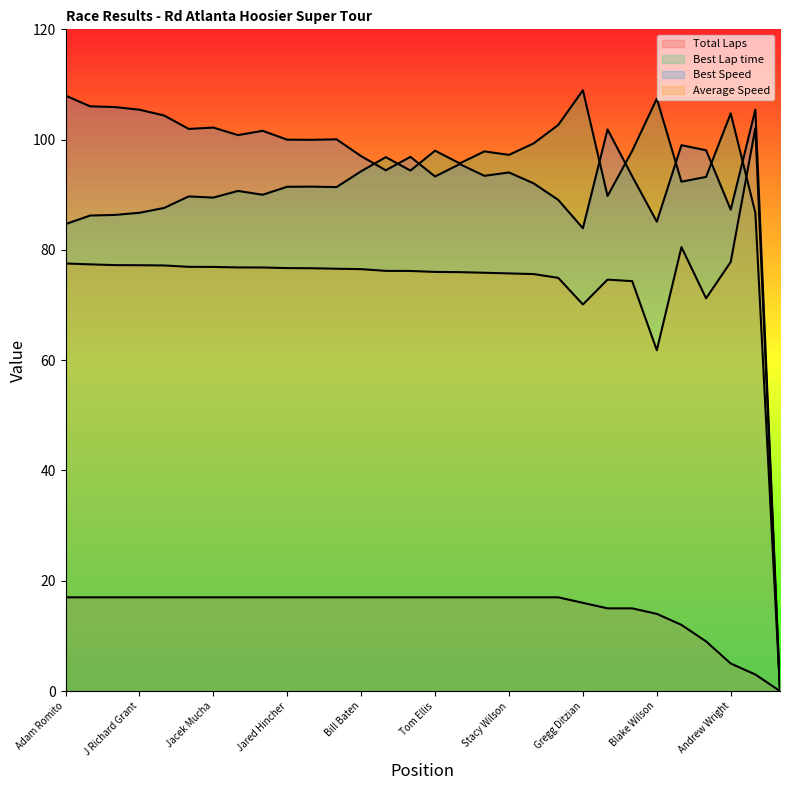

What is the sum of all Best Speed values?

2836.1